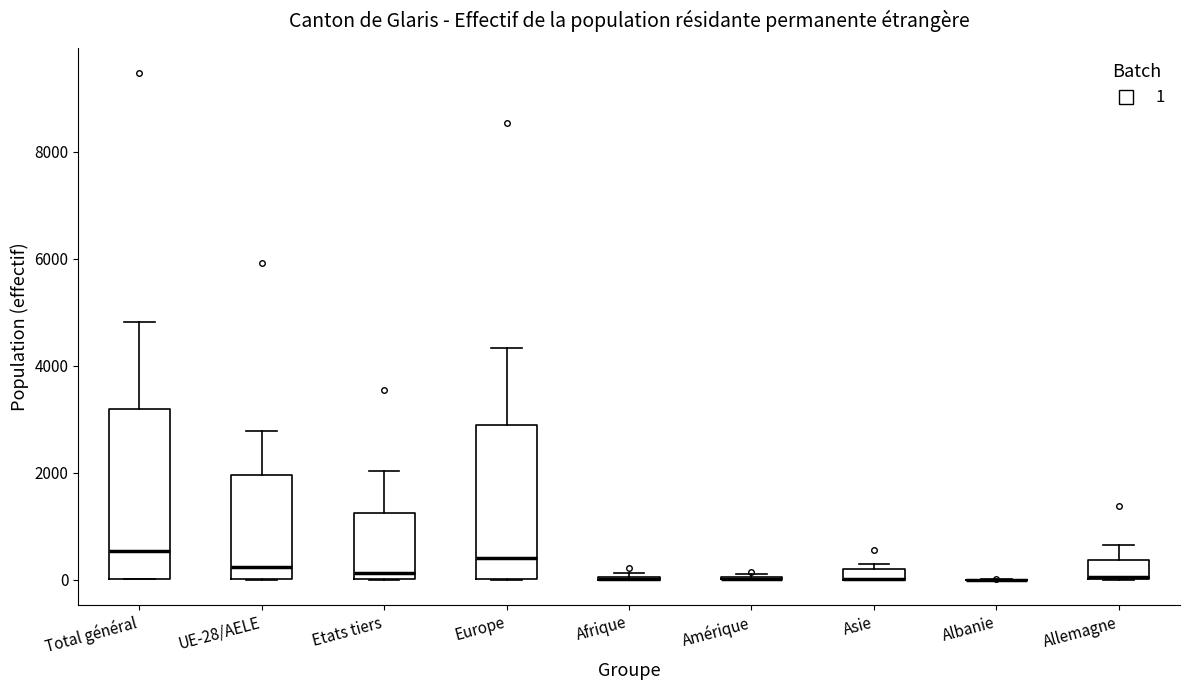

Which box is the tallest, from its lower edge to its upper edge?

Total général